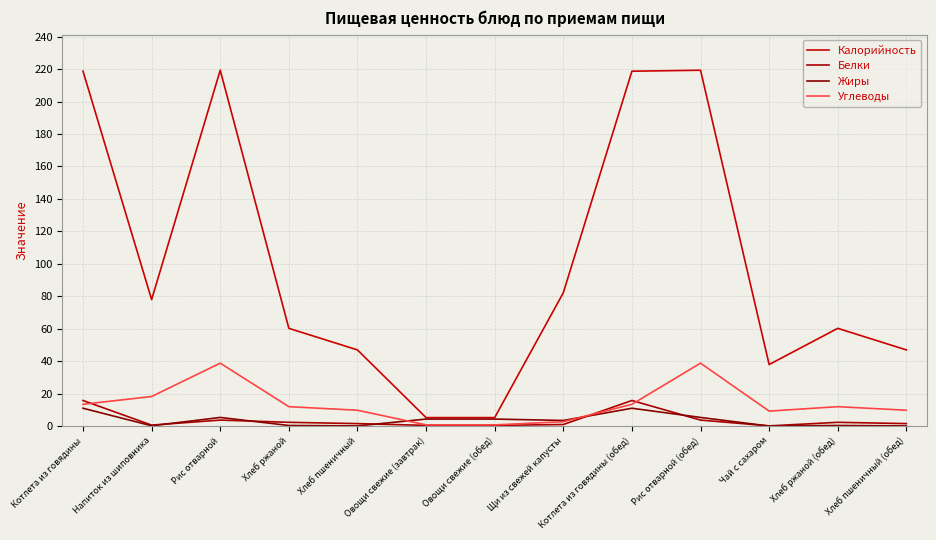

Is this an area chart (filled region under the line)?

No